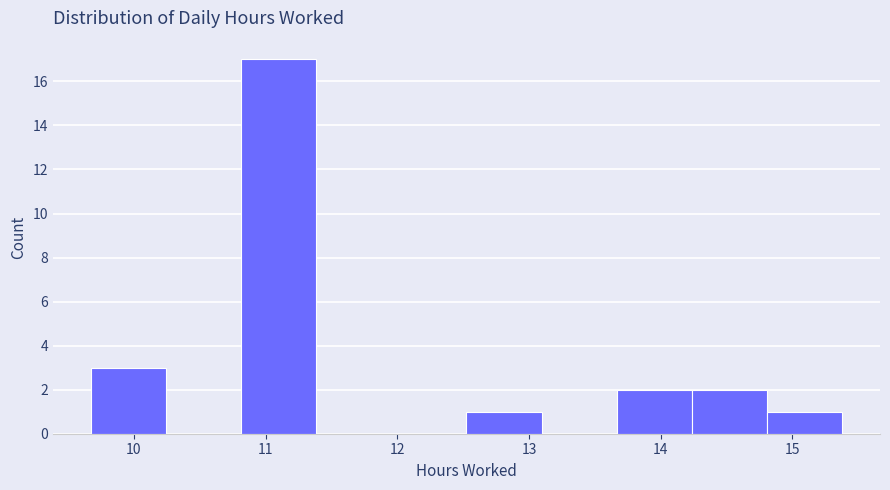

Over which range of the x-axis is the bar tallest?

10.8 to 11.4